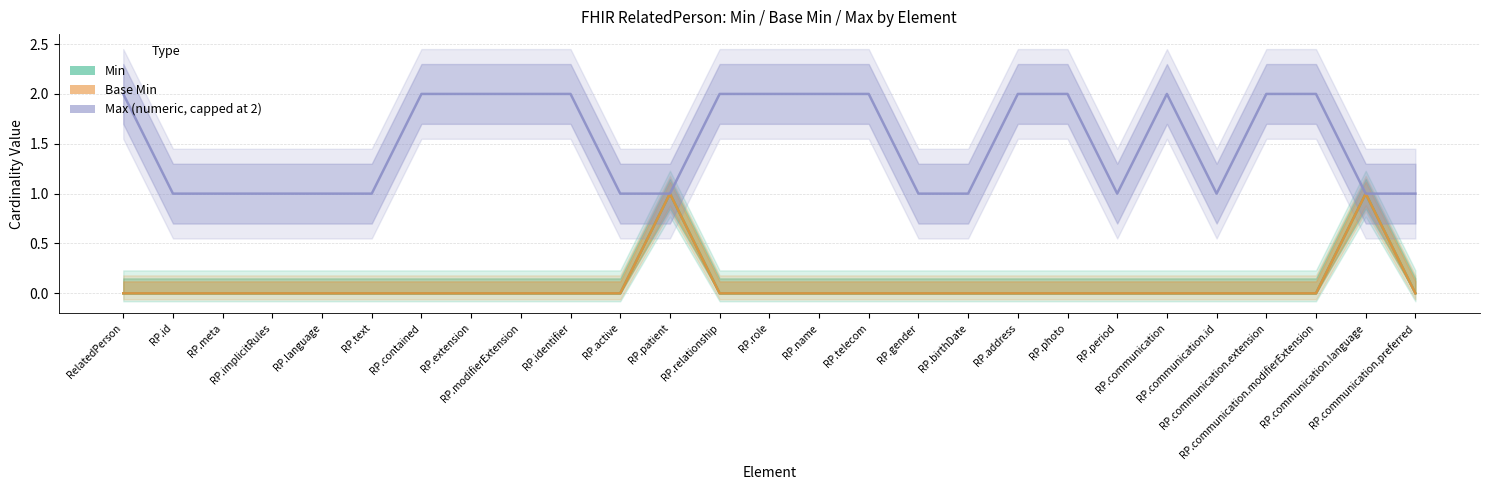

At which label is Base Min closest to 0?

RelatedPerson